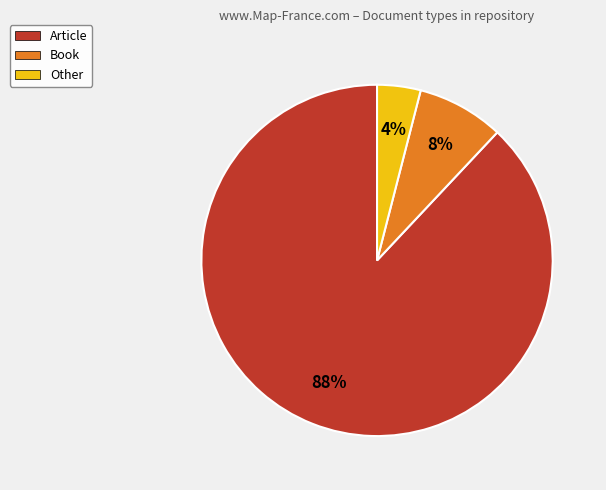

Which slice represents more than half of the pie?

Article